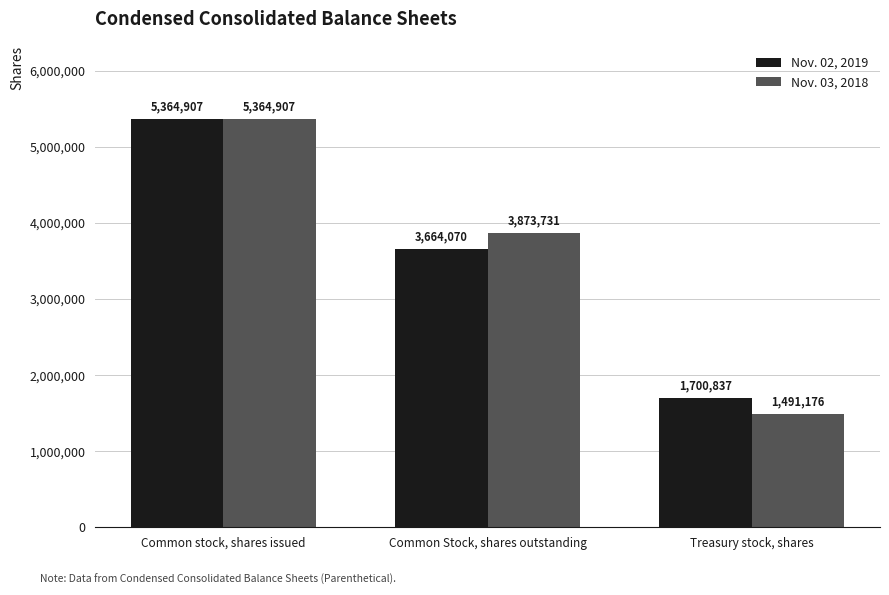

True or false: Nov. 02, 2019 has a value of 3664070 at Common Stock, shares outstanding.

True